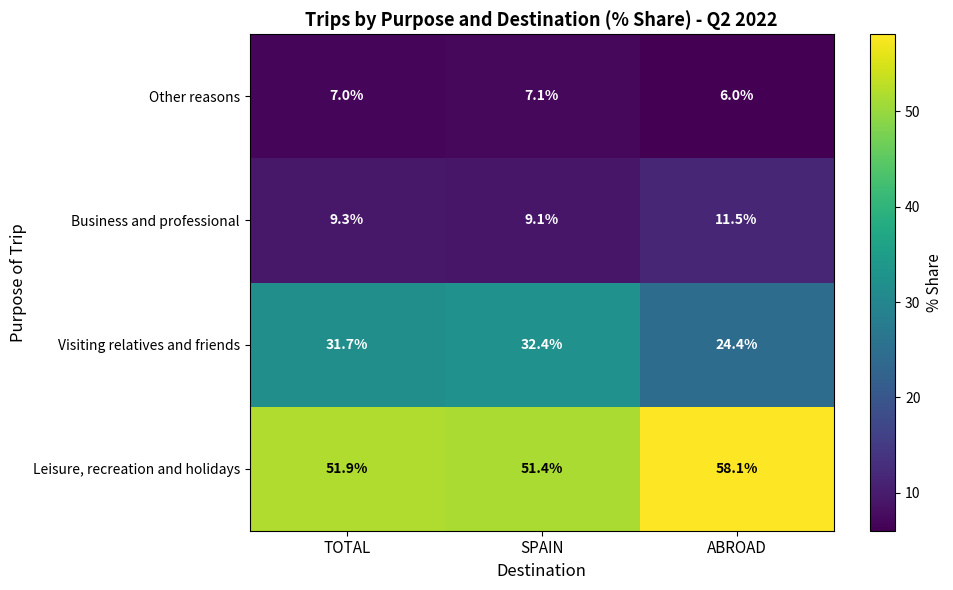

True or false: Business and professional has a value of 16.6 at ABROAD.

False